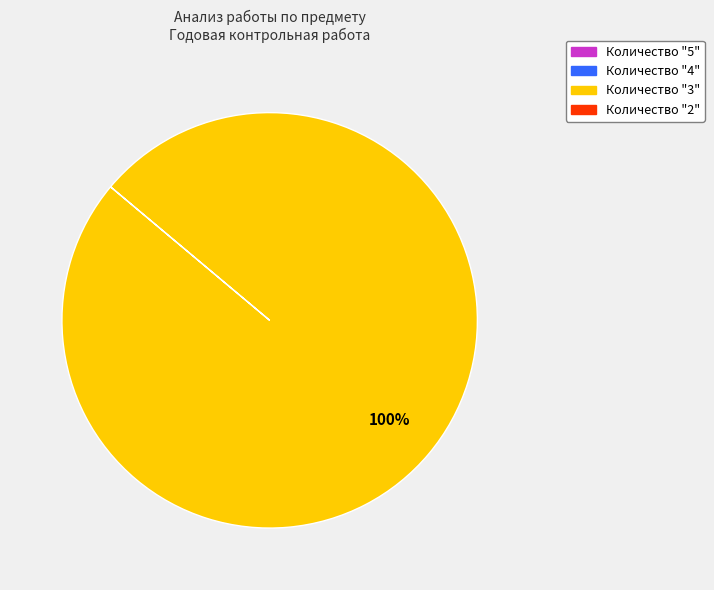

How many segments does this pie chart have?

1